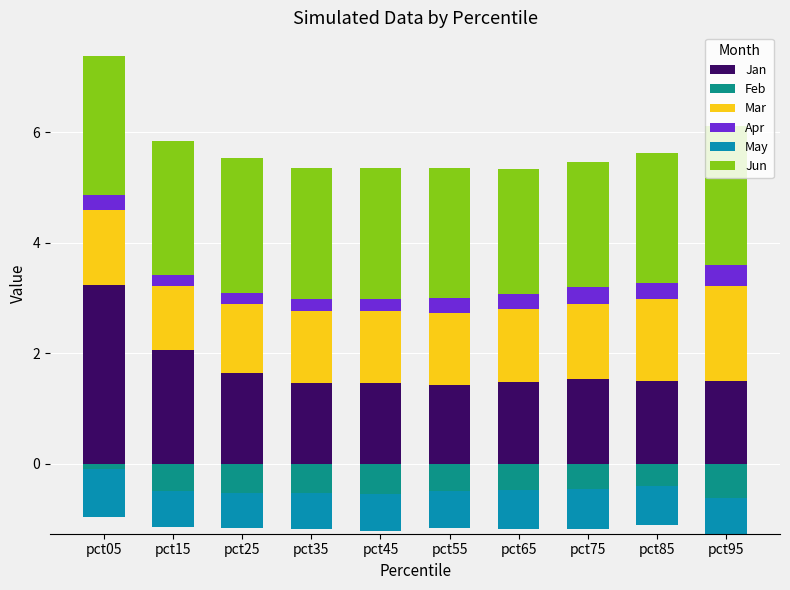

What is the difference between the second highest and minimum values in the Jun series?

0.2